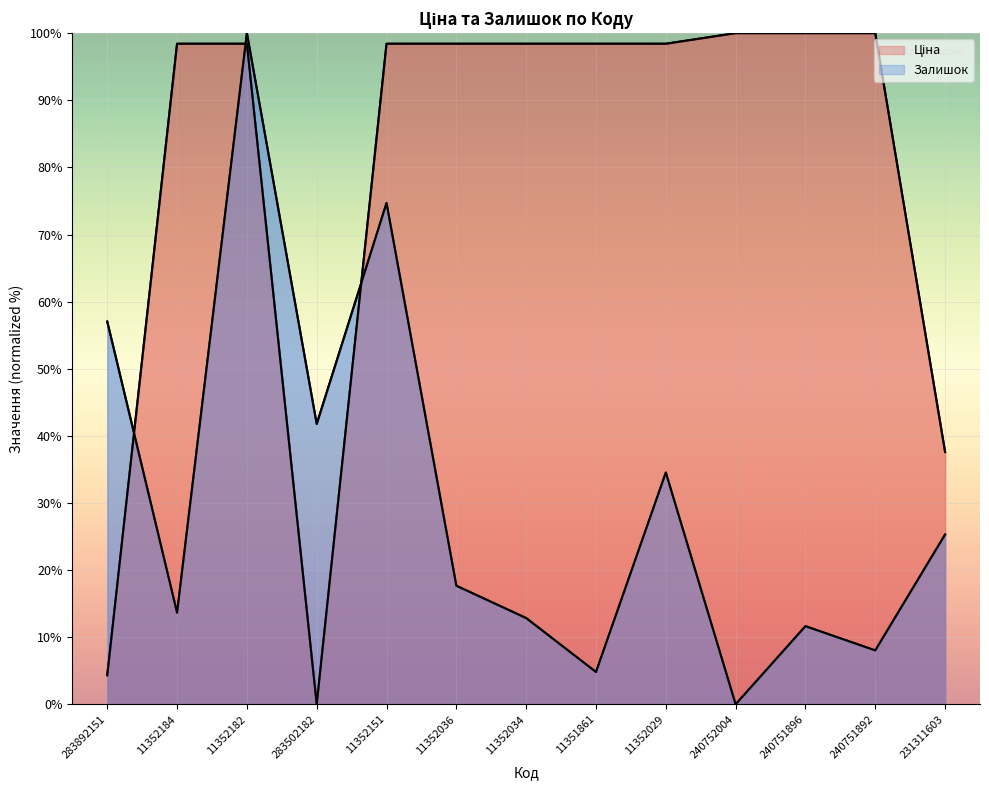

After their last crossing, which series has the higher values: Залишок or Ціна?

Ціна